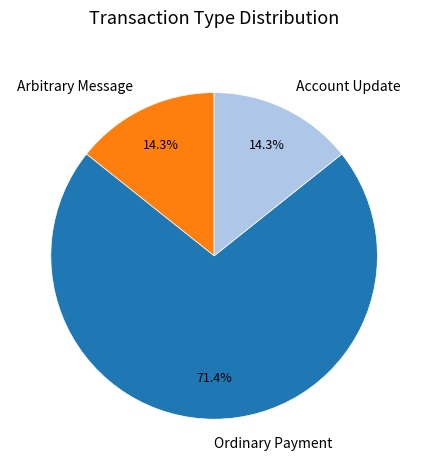

What is the largest slice in the pie chart?

Ordinary Payment